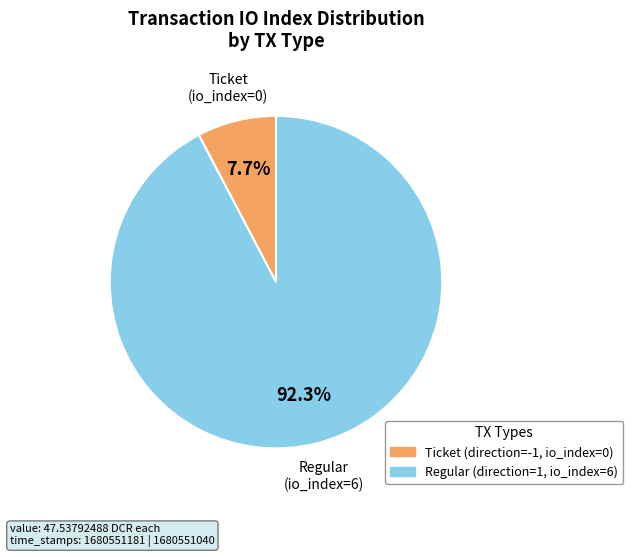

The Ticket slice represents 1% of the pie. True or false?

False